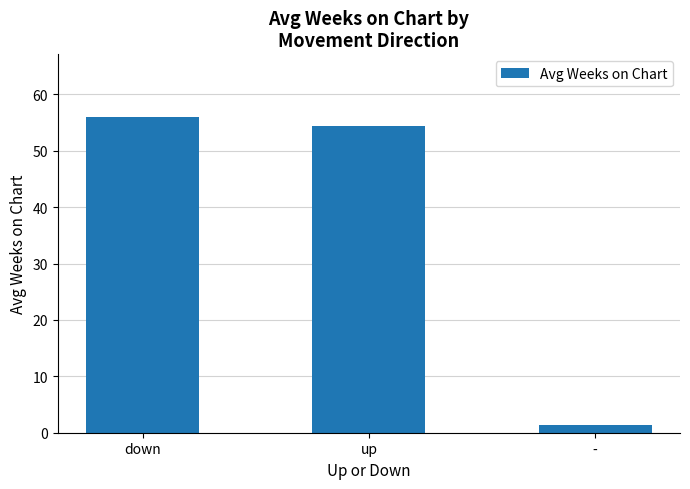

At which category does the chart reach its minimum across all series?

-